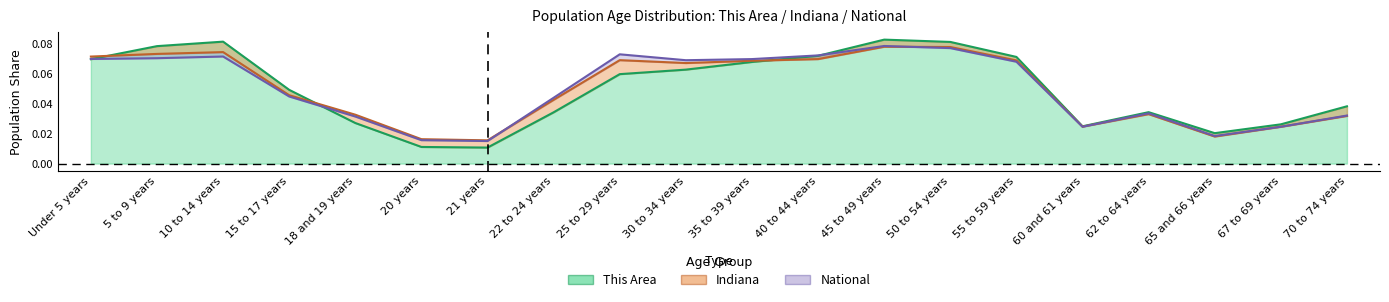

At which category is the sum across all series the highest?

45 to 49 years